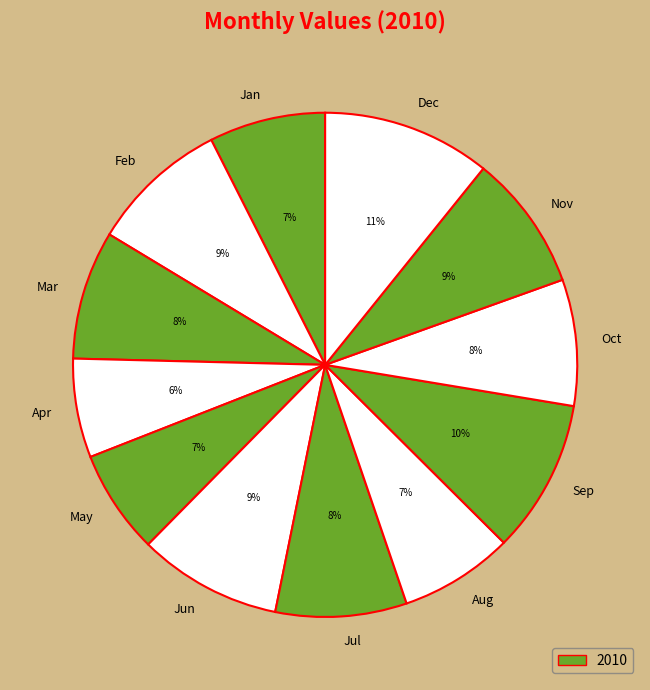

Approximately how many times larger is the value at Jan compared to Mar?

0.9